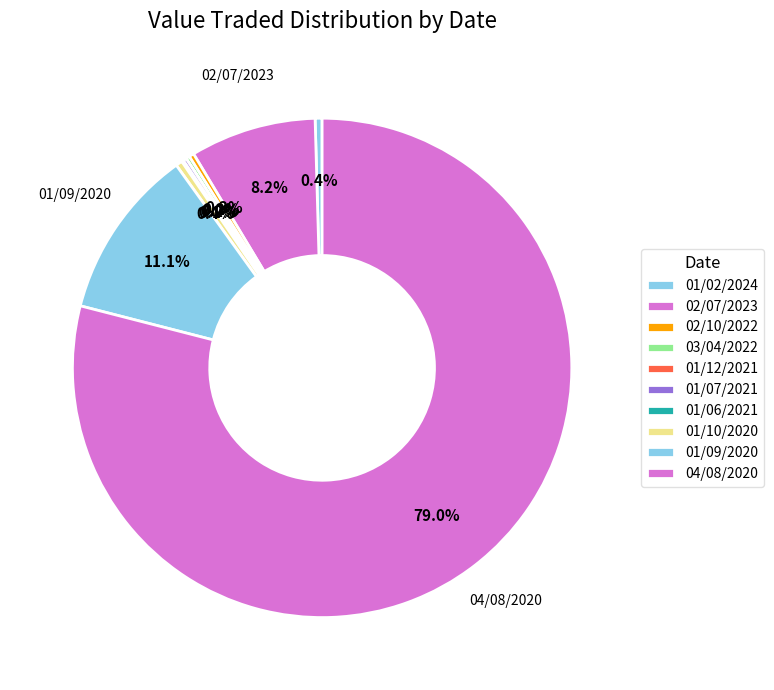

What is the smallest slice in the pie chart?

01/12/2021